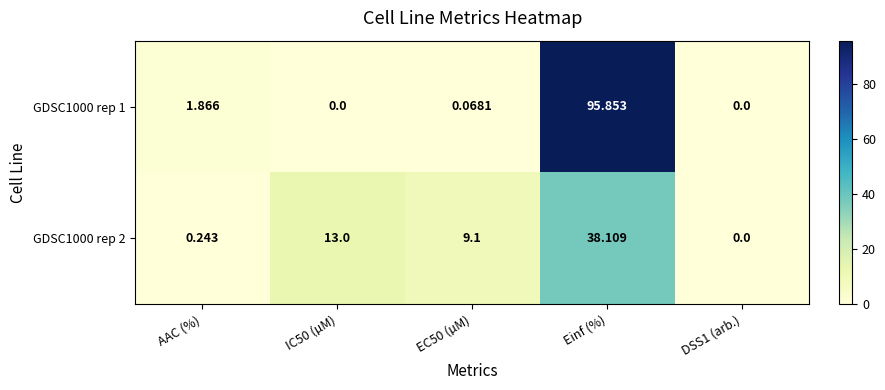

Is the value of GDSC1000 rep 1 at DSS1 (arb.) greater than the value of GDSC1000 rep 2 at Einf (%)?

No